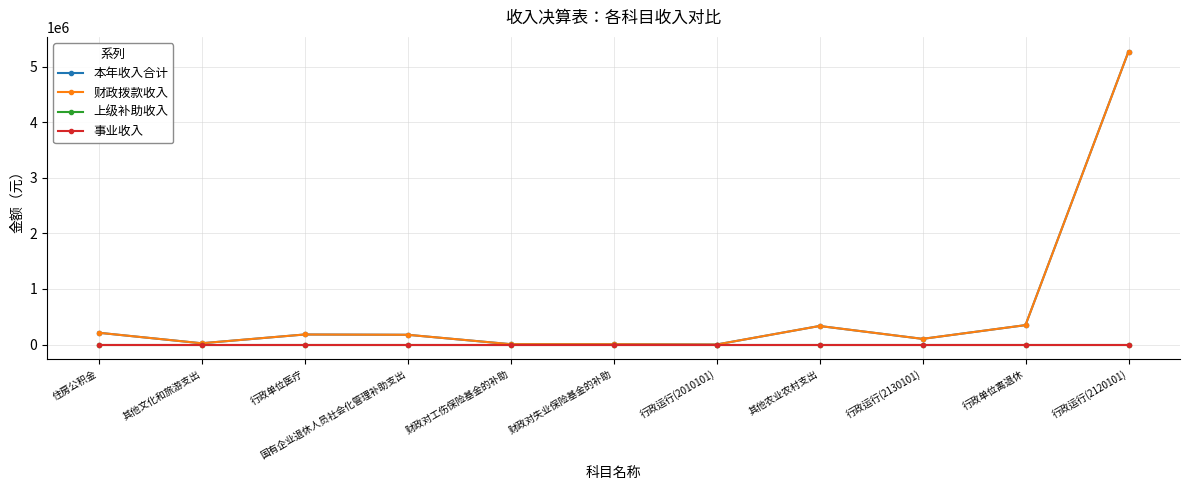

Is this an area chart (filled region under the line)?

No